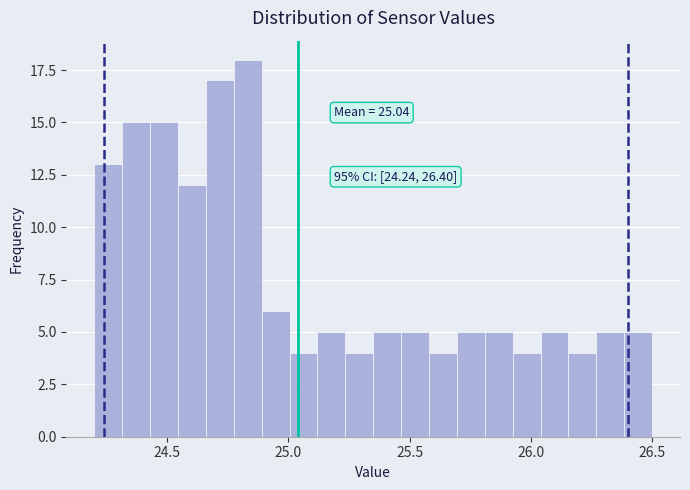

Read against the x-axis, roughly where is the centre of the tallest bar?

24.85